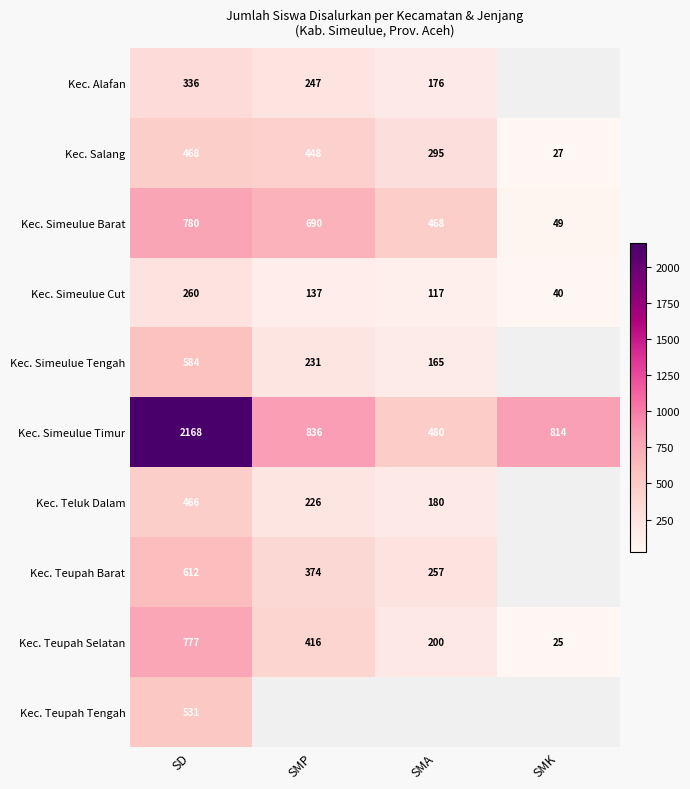

Read the Kec. Simeulue Cut value at SD, to the nearest 10.

260